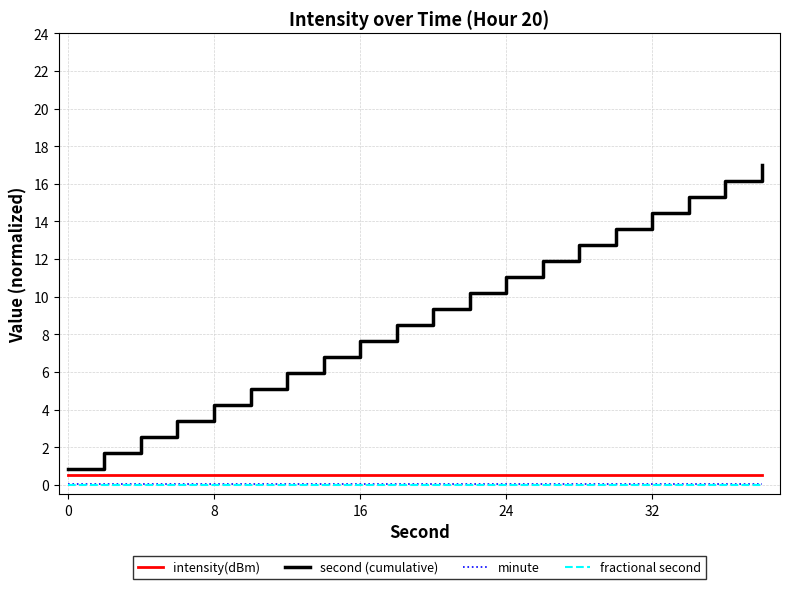

Which series has the largest total across all categories?

second (cumulative)